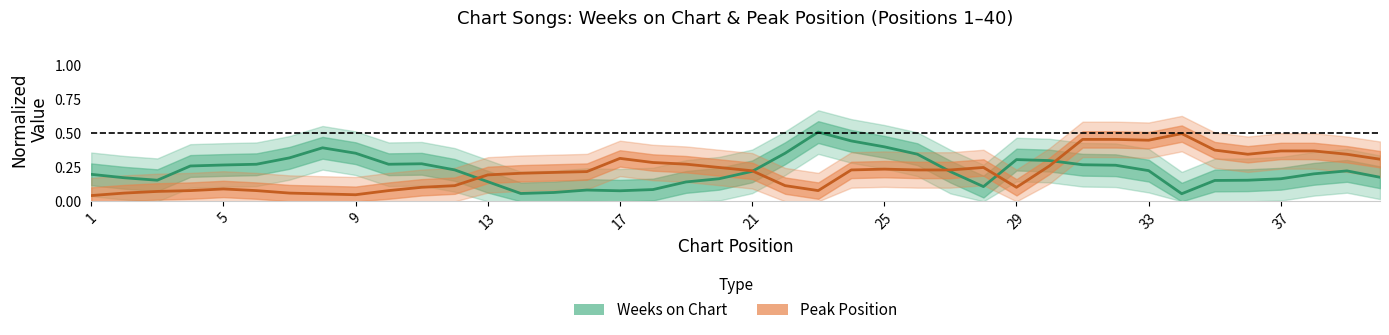

What is the sum of the Peak Position values at 17 and 36?

0.7